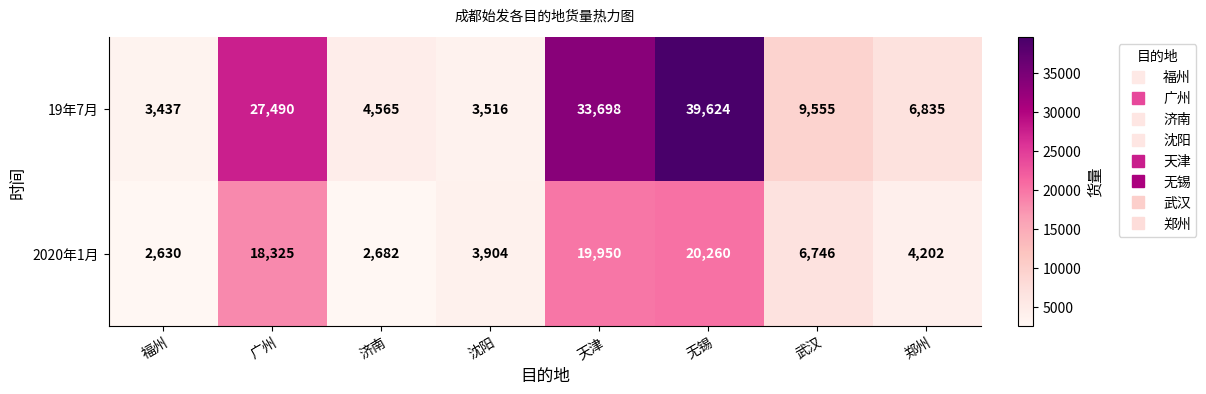

Count the number of data series in this chart.

2